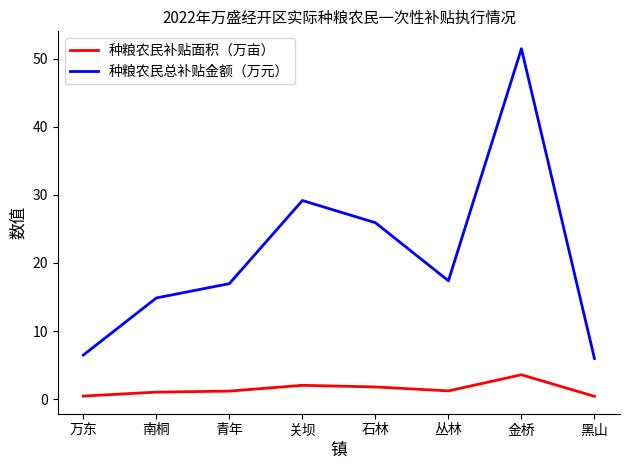

What is the maximum value for 种粮农民补贴面积（万亩）?

3.6